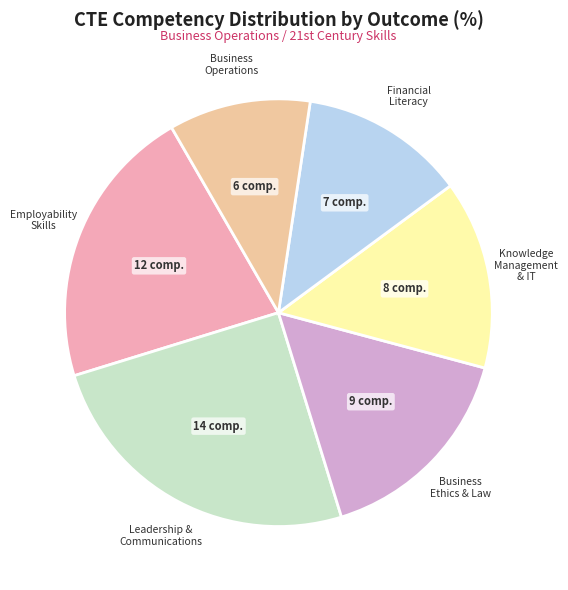

Does any single category account for the majority?

No